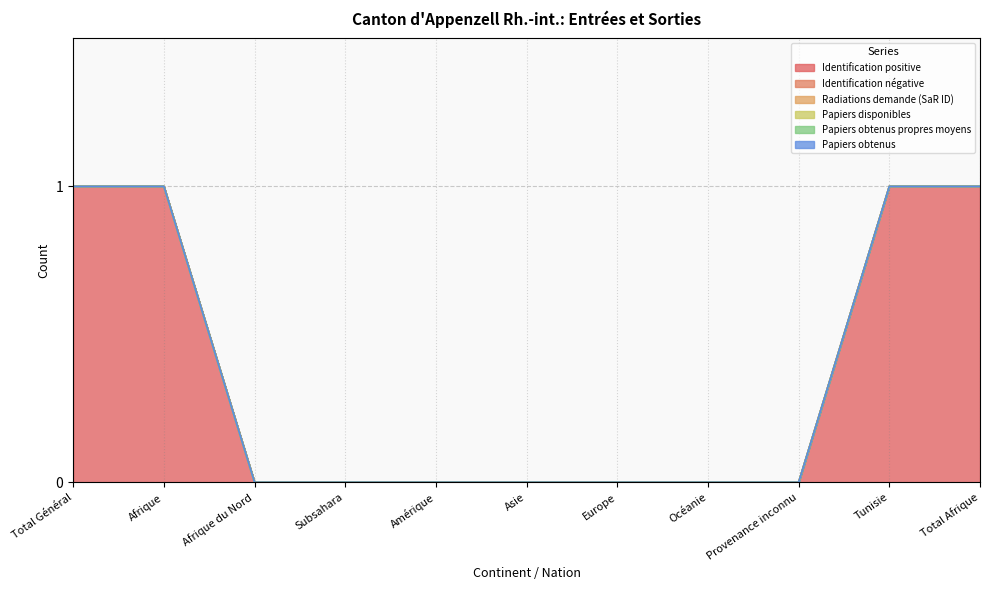

What is the maximum value shown in the chart?

1